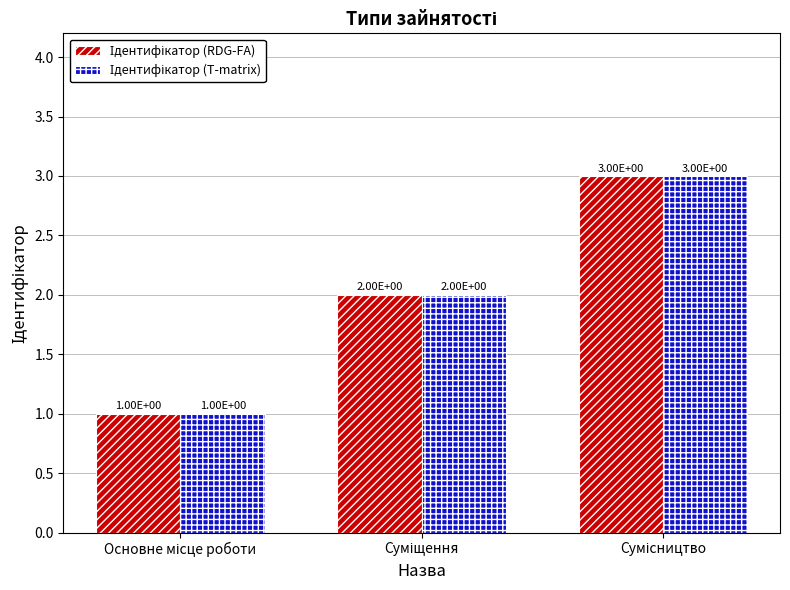

What is the value of the Ідентифікатор (RDG-FA) bar at the 2nd from the left?

2